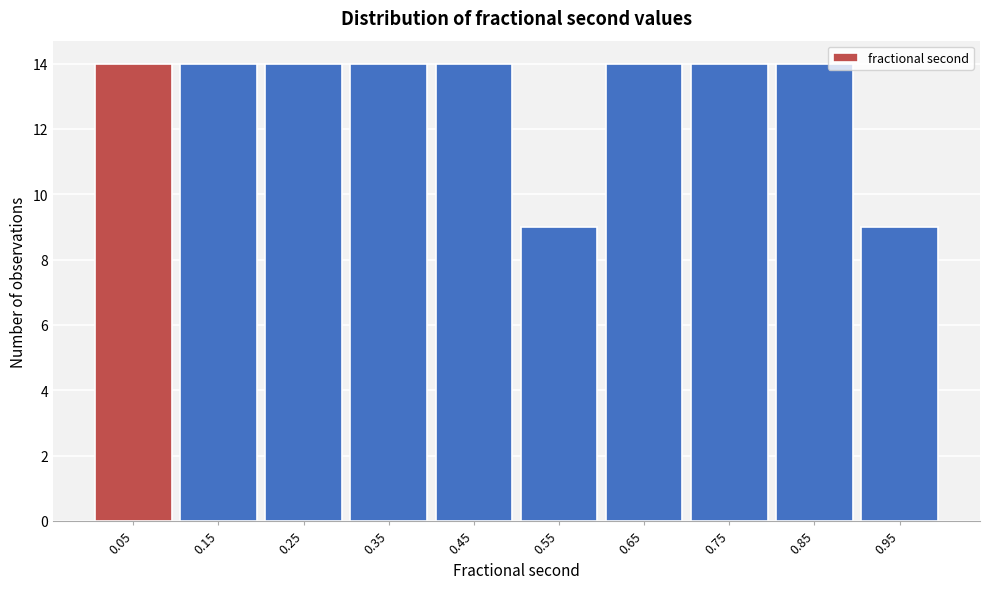

Reading left to right, transcribe this chart: for each bar, give the range it covers on the x-axis and its height. Neither the bar edges nor the heights are printed on the chart, so give them approximately, as read against the axes.

0.0 to 0.1: 14
0.1 to 0.2: 14
0.2 to 0.3: 14
0.3 to 0.4: 14
0.4 to 0.5: 14
0.5 to 0.6: 9
0.6 to 0.7: 14
0.7 to 0.8: 14
0.8 to 0.9: 14
0.9 to 1.0: 9